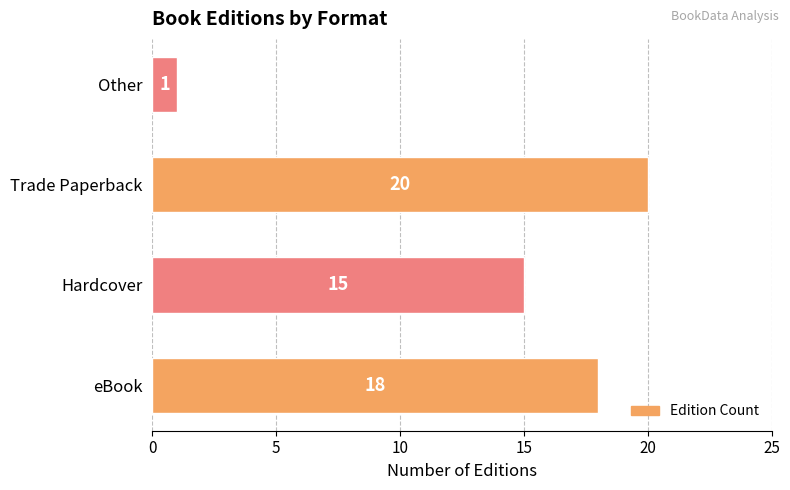

What is the difference between the maximum and minimum values?

19